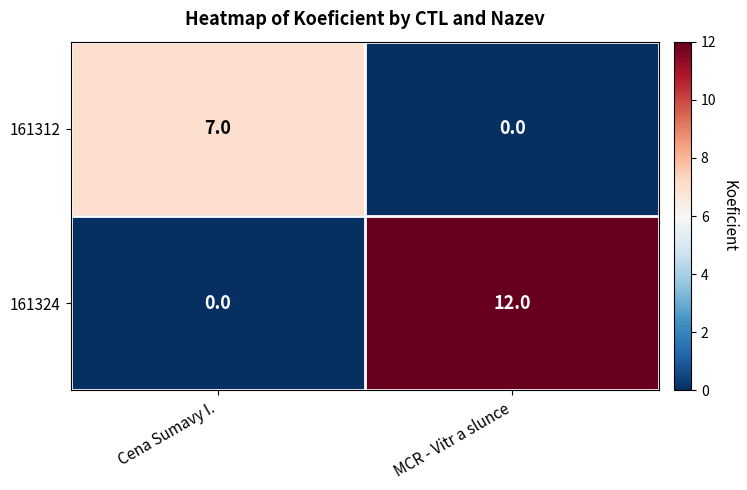

Reading left to right, list all the values displayed in this chart.

161312: 7	0
161324: 0	12